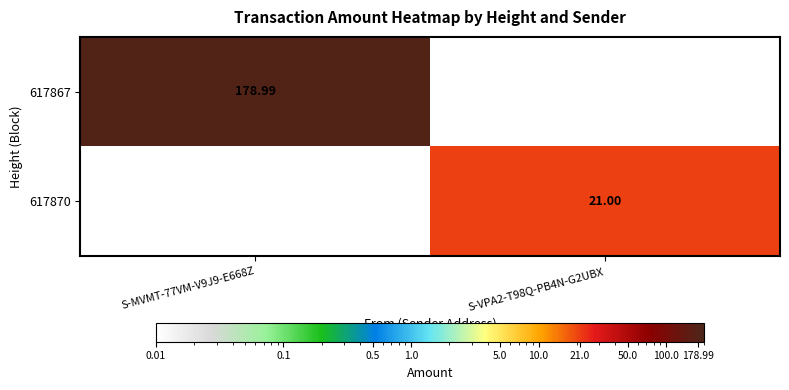

Is the value of 617867 at S-MVMT-77VM-V9J9-E668Z greater than the value of 617870 at S-VPA2-T98Q-PB4N-G2UBX?

Yes